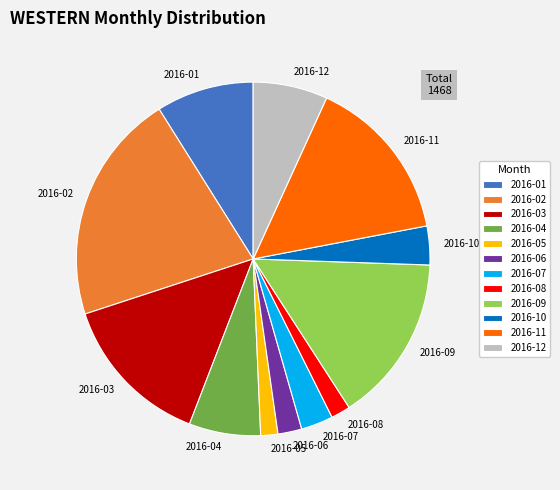

The 2016-08 slice represents 2% of the pie. True or false?

True